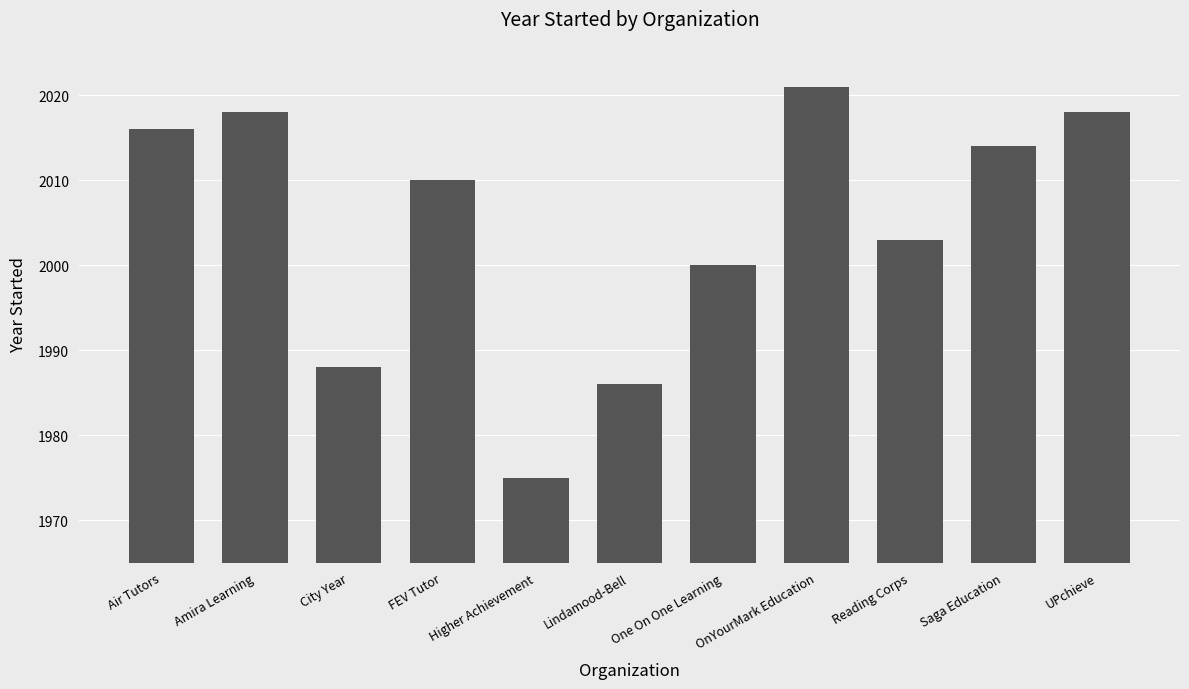

Approximately how many times larger is the value at FEV Tutor compared to Saga Education?

1.0